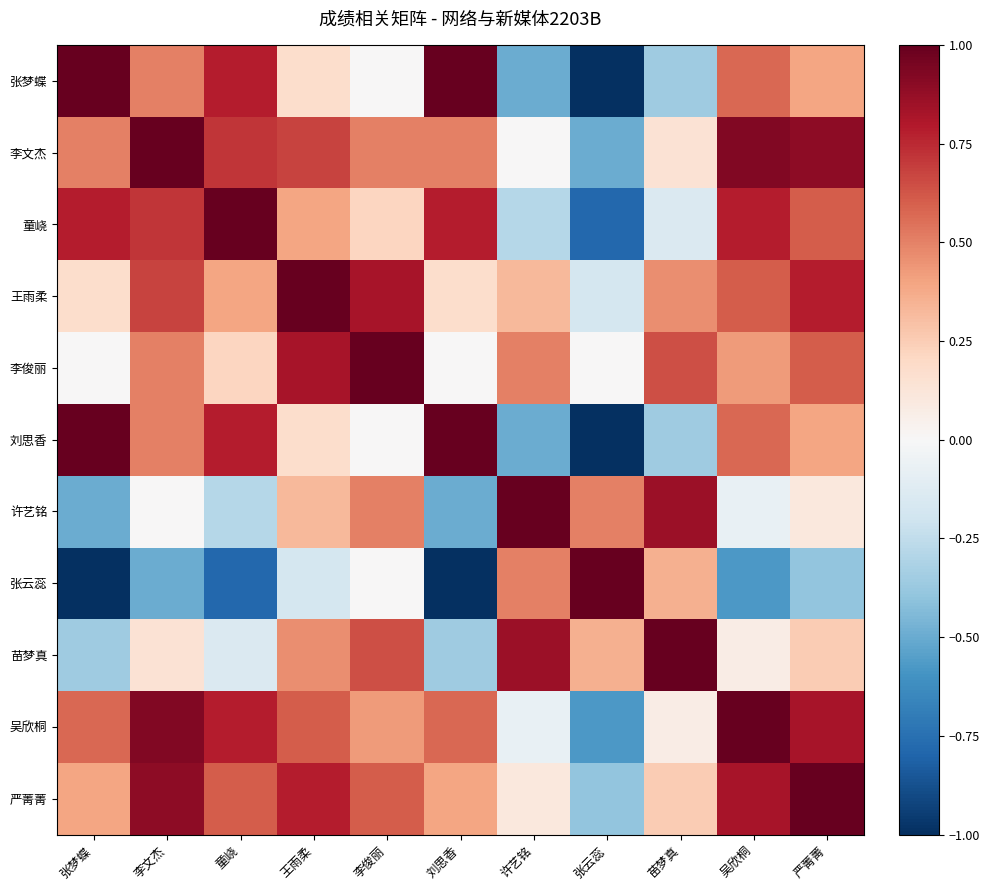

Reading left to right, transcribe all the data shown in this chart.

张梦蝶: 张梦蝶=1.0	李文杰=0.5	童峣=0.8	王雨柔=0.2	李俊丽=0.0	刘思香=1.0	许艺铭=-0.5	张云蕊=-1.0	苗梦真=-0.4	吴欣桐=0.6	严菁菁=0.4
李文杰: 张梦蝶=0.5	李文杰=1.0	童峣=0.7	王雨柔=0.7	李俊丽=0.5	刘思香=0.5	许艺铭=0.0	张云蕊=-0.5	苗梦真=0.1	吴欣桐=0.9	严菁菁=0.9
童峣: 张梦蝶=0.8	李文杰=0.7	童峣=1.0	王雨柔=0.4	李俊丽=0.2	刘思香=0.8	许艺铭=-0.3	张云蕊=-0.8	苗梦真=-0.1	吴欣桐=0.8	严菁菁=0.6
王雨柔: 张梦蝶=0.2	李文杰=0.7	童峣=0.4	王雨柔=1.0	李俊丽=0.8	刘思香=0.2	许艺铭=0.3	张云蕊=-0.2	苗梦真=0.5	吴欣桐=0.6	严菁菁=0.8
李俊丽: 张梦蝶=0.0	李文杰=0.5	童峣=0.2	王雨柔=0.8	李俊丽=1.0	刘思香=0.0	许艺铭=0.5	张云蕊=0.0	苗梦真=0.6	吴欣桐=0.4	严菁菁=0.6
刘思香: 张梦蝶=1.0	李文杰=0.5	童峣=0.8	王雨柔=0.2	李俊丽=0.0	刘思香=1.0	许艺铭=-0.5	张云蕊=-1.0	苗梦真=-0.4	吴欣桐=0.6	严菁菁=0.4
许艺铭: 张梦蝶=-0.5	李文杰=0.0	童峣=-0.3	王雨柔=0.3	李俊丽=0.5	刘思香=-0.5	许艺铭=1.0	张云蕊=0.5	苗梦真=0.9	吴欣桐=-0.1	严菁菁=0.1
张云蕊: 张梦蝶=-1.0	李文杰=-0.5	童峣=-0.8	王雨柔=-0.2	李俊丽=0.0	刘思香=-1.0	许艺铭=0.5	张云蕊=1.0	苗梦真=0.4	吴欣桐=-0.6	严菁菁=-0.4
苗梦真: 张梦蝶=-0.4	李文杰=0.1	童峣=-0.1	王雨柔=0.5	李俊丽=0.6	刘思香=-0.4	许艺铭=0.9	张云蕊=0.4	苗梦真=1.0	吴欣桐=0.1	严菁菁=0.2
吴欣桐: 张梦蝶=0.6	李文杰=0.9	童峣=0.8	王雨柔=0.6	李俊丽=0.4	刘思香=0.6	许艺铭=-0.1	张云蕊=-0.6	苗梦真=0.1	吴欣桐=1.0	严菁菁=0.8
严菁菁: 张梦蝶=0.4	李文杰=0.9	童峣=0.6	王雨柔=0.8	李俊丽=0.6	刘思香=0.4	许艺铭=0.1	张云蕊=-0.4	苗梦真=0.2	吴欣桐=0.8	严菁菁=1.0